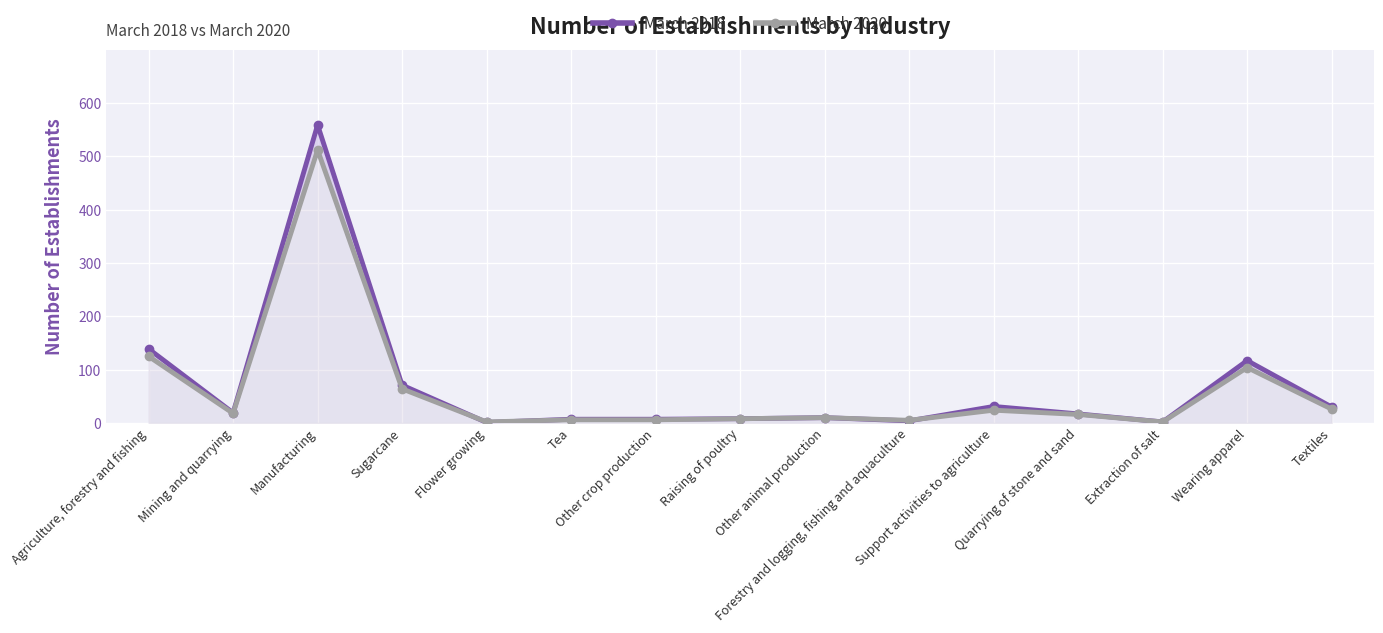

Which series has the largest range (max minus min)?

March 2018